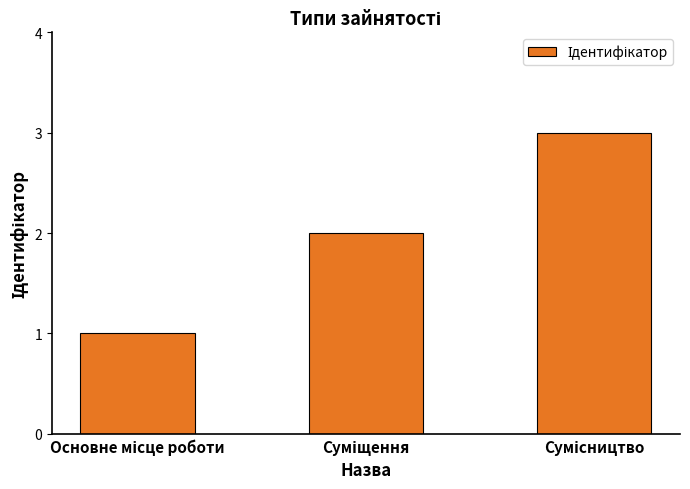

Reading left to right, transcribe all the data shown in this chart.

1	2	3